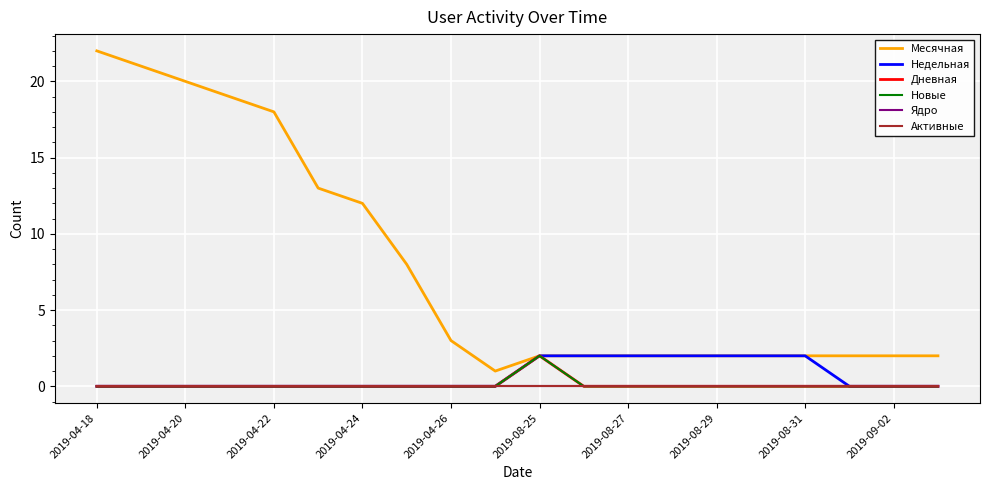

True or false: Недельная and Новые intersect in this chart.

False